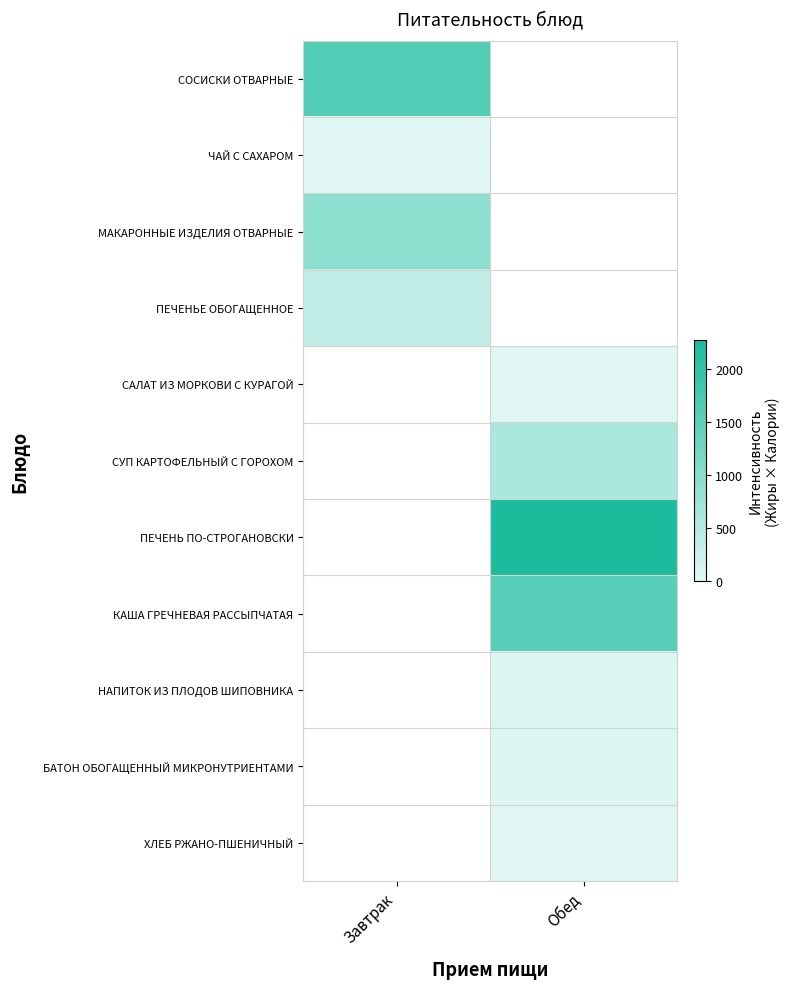

Is the value of БАТОН ОБОГАЩЕННЫЙ МИКРОНУТРИЕНТАМИ at Обед greater than the value of ПЕЧЕНЬЕ ОБОГАЩЕННОЕ at Обед?

No